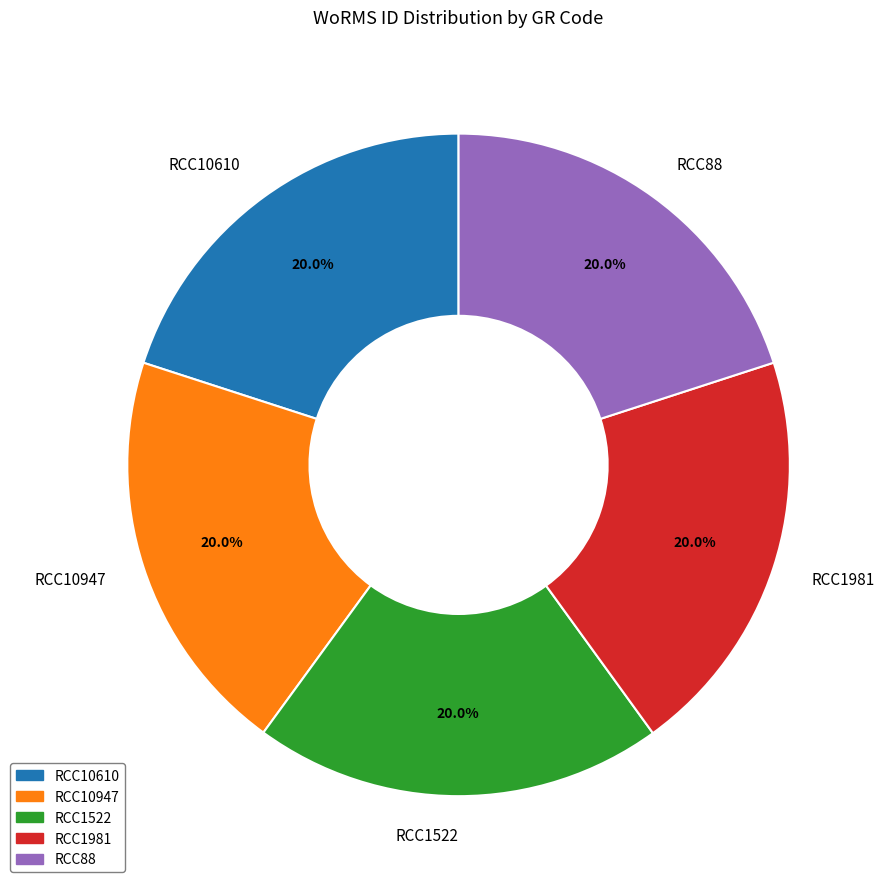

How many segments does this pie chart have?

5